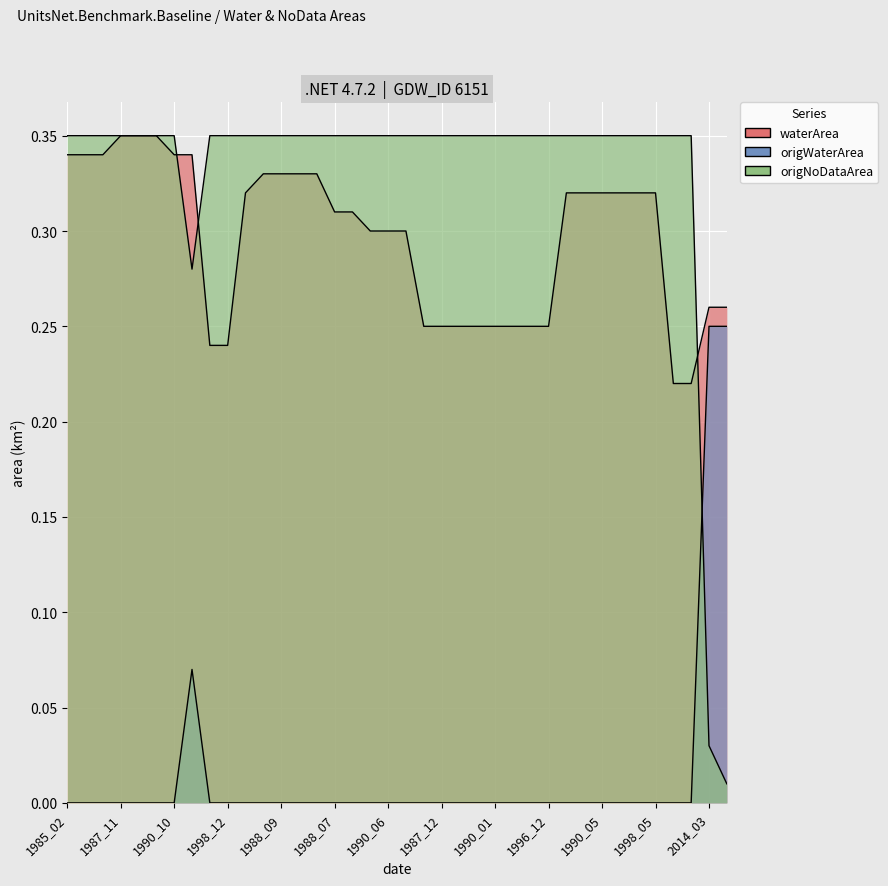

What is the value of the origNoDataArea point at the 13th from the left?

0.3